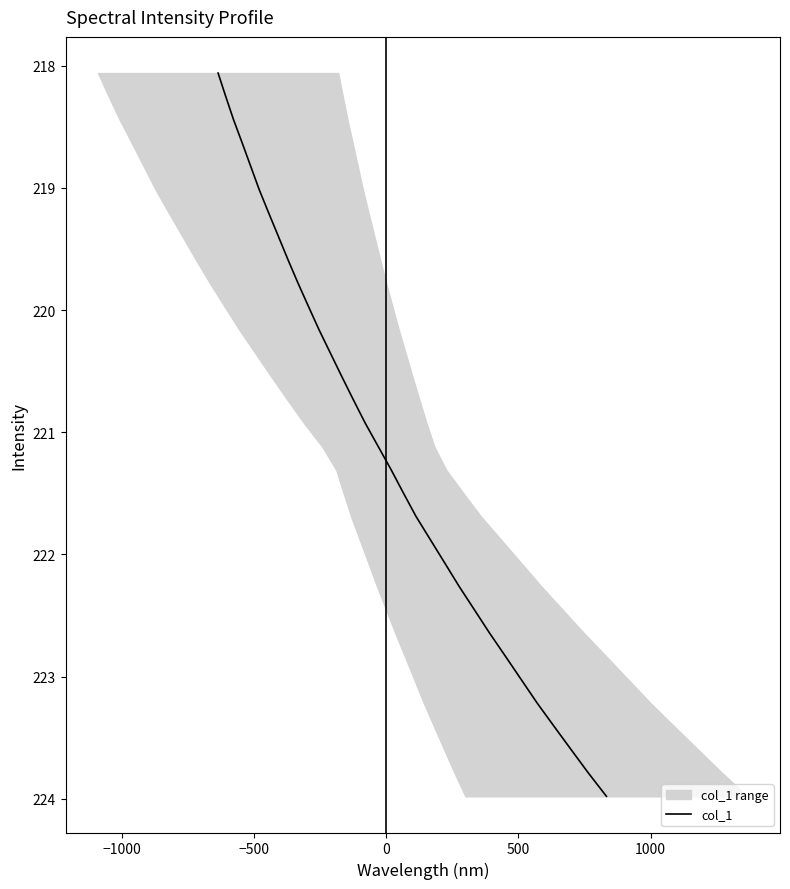

What is the lowest value of the col_1 series?

218.1